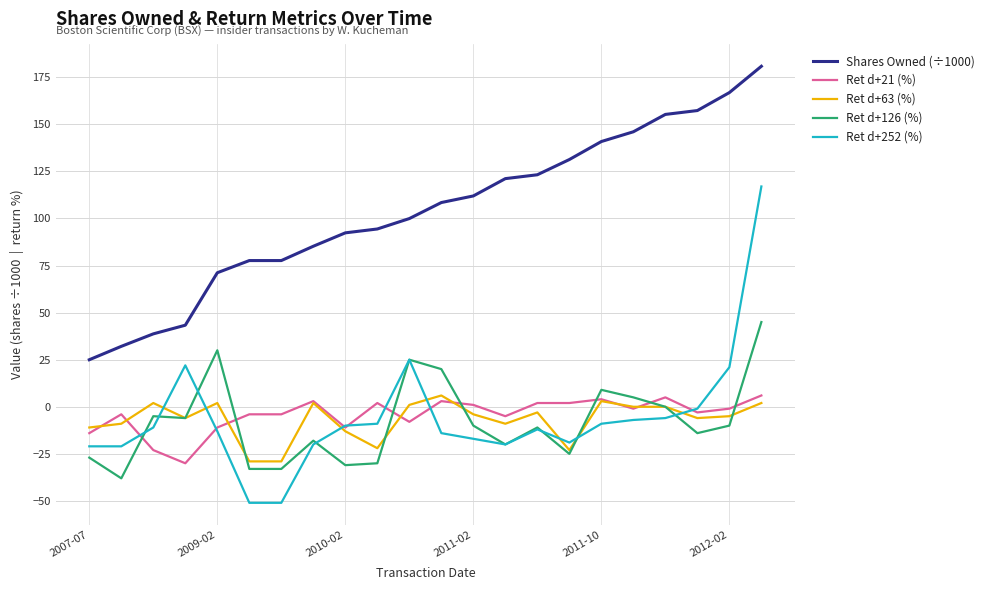

True or false: Shares Owned (÷1000) and Ret d+252 (%) cross at least once.

False